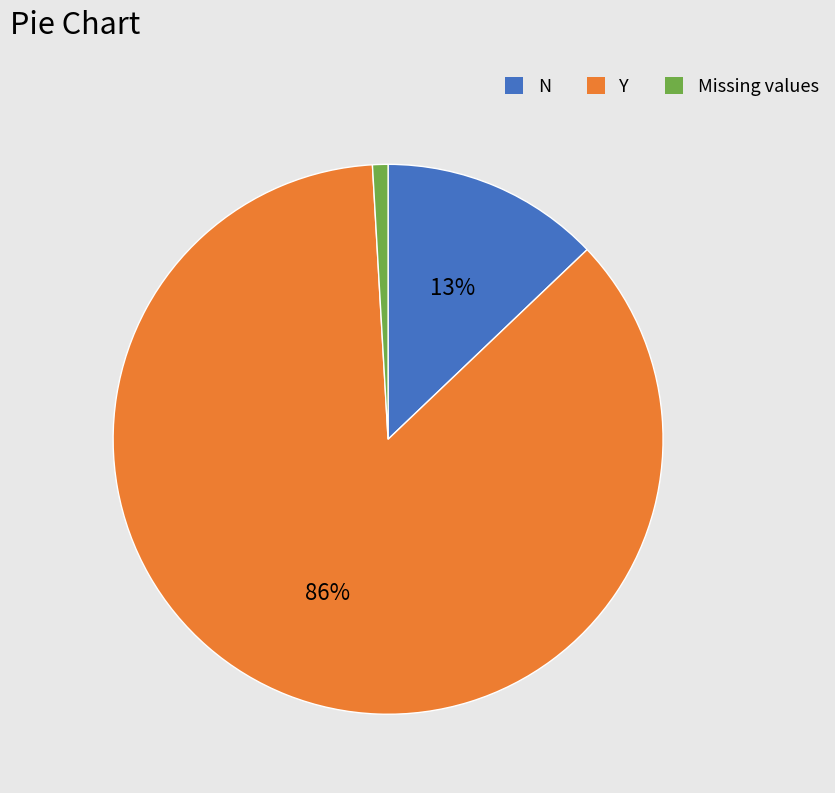

Is there any slice that represents more than half of the pie?

Yes